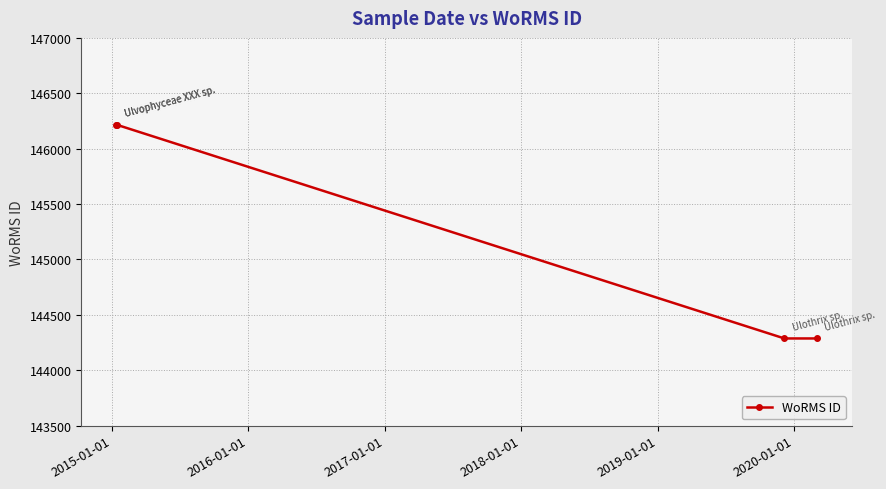

What is the sum of all values?

581006